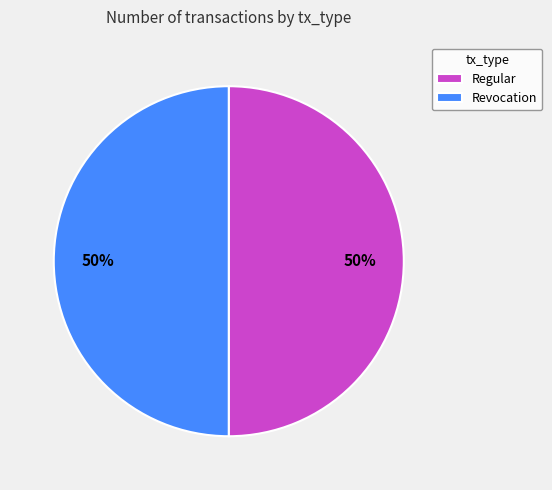

Is the sum of Regular and Revocation greater than half?

Yes